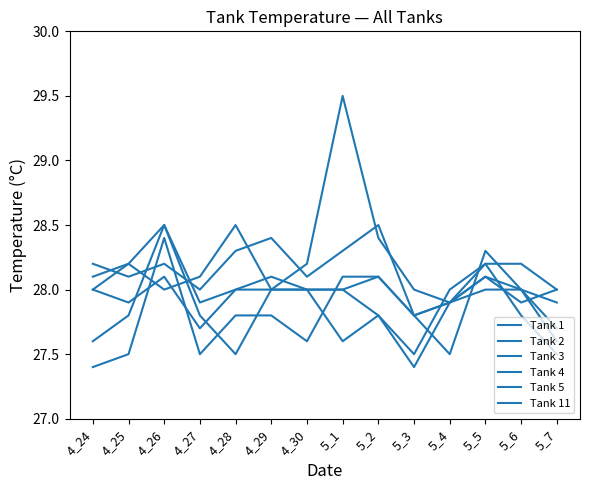

Where is the first local maximum for Tank 11?

4_26